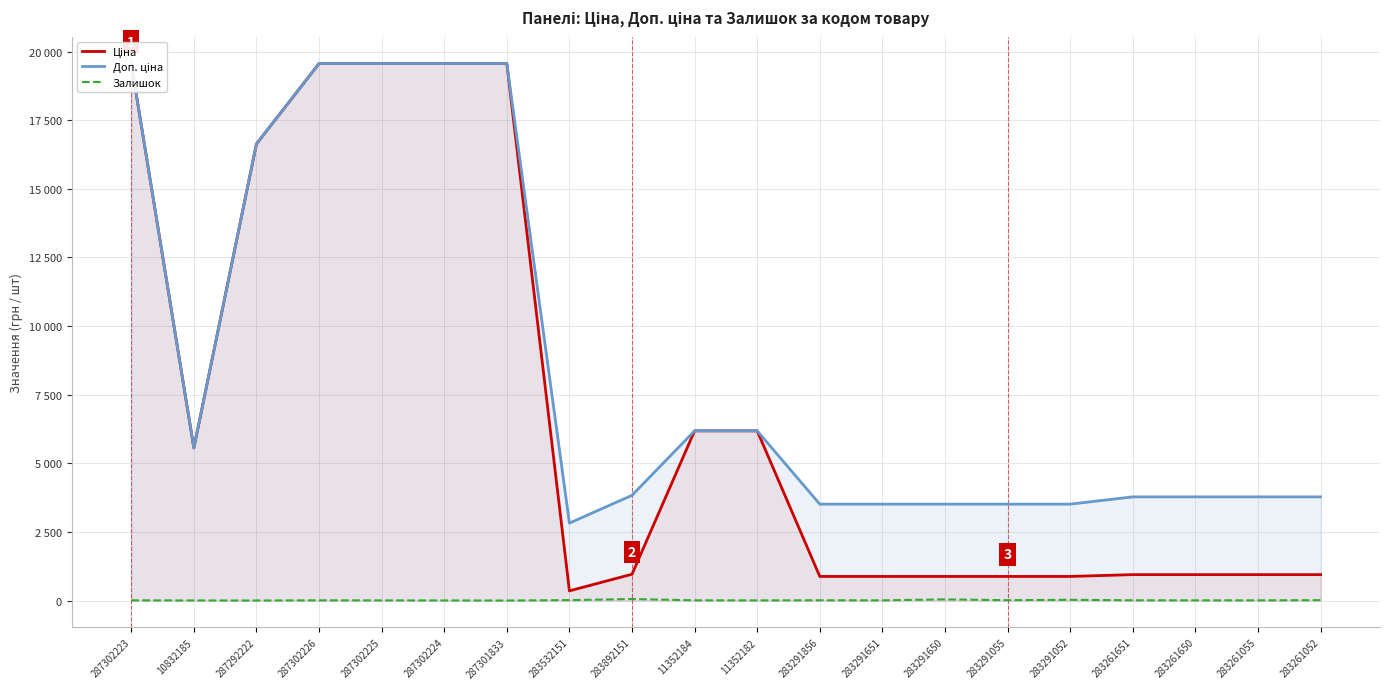

How many values in the Ціна series are below 958?

10